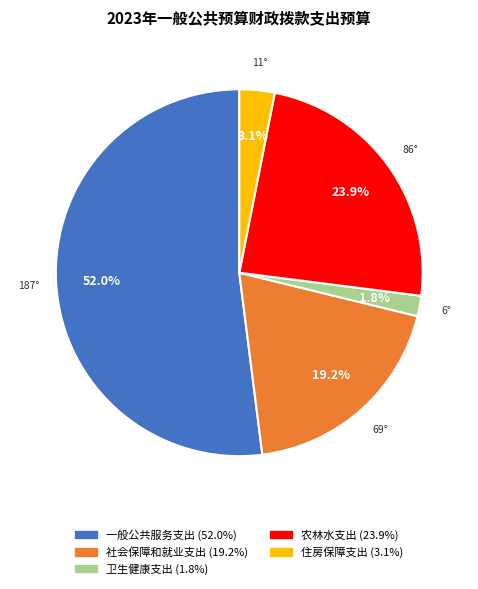

Which category has the biggest portion of the pie?

一般公共服务支出